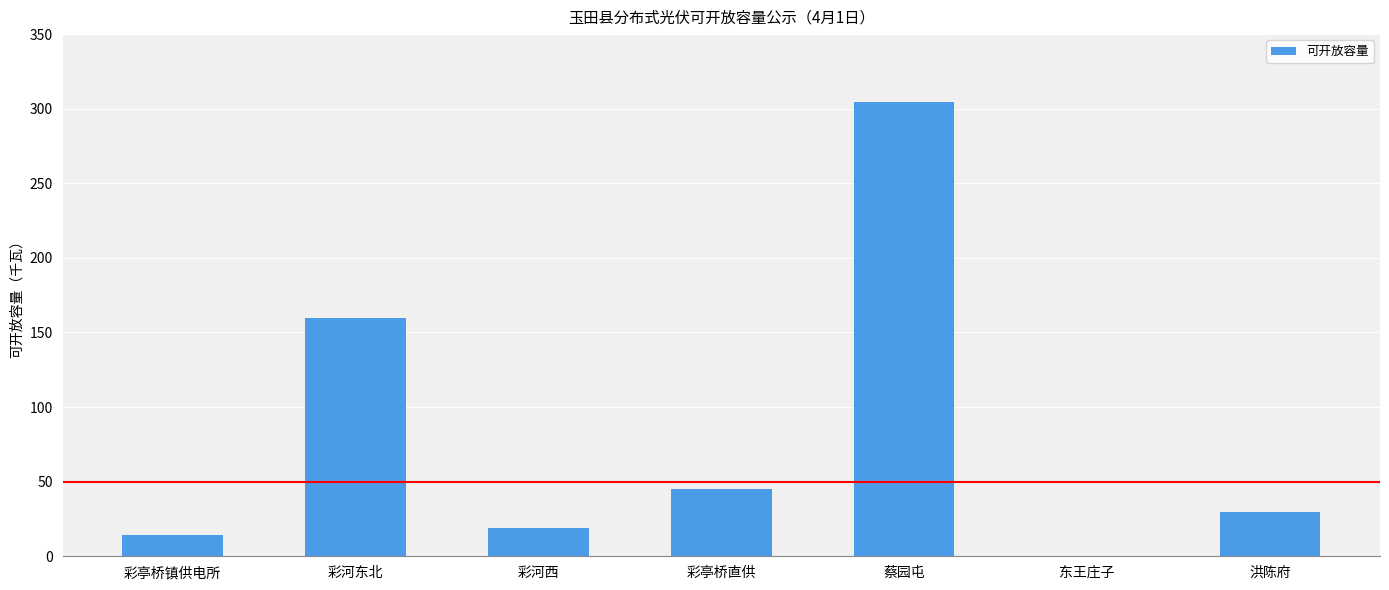

Are the bars horizontal?

No